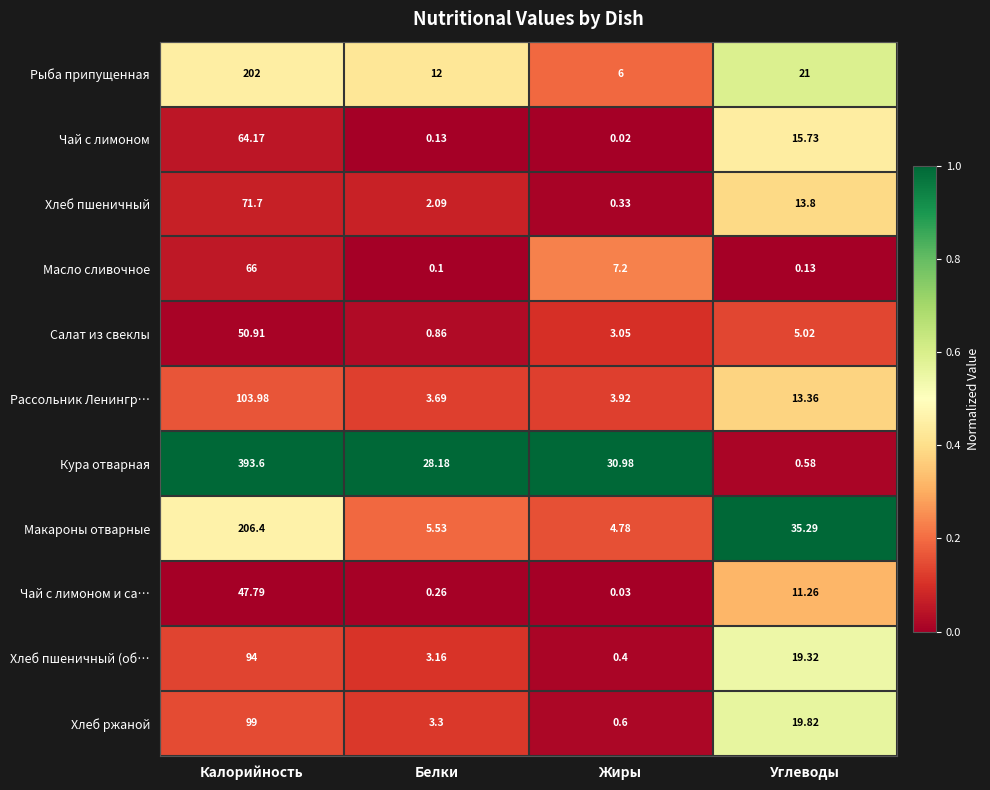

At which label is Кура отварная closest to 197?

Жиры